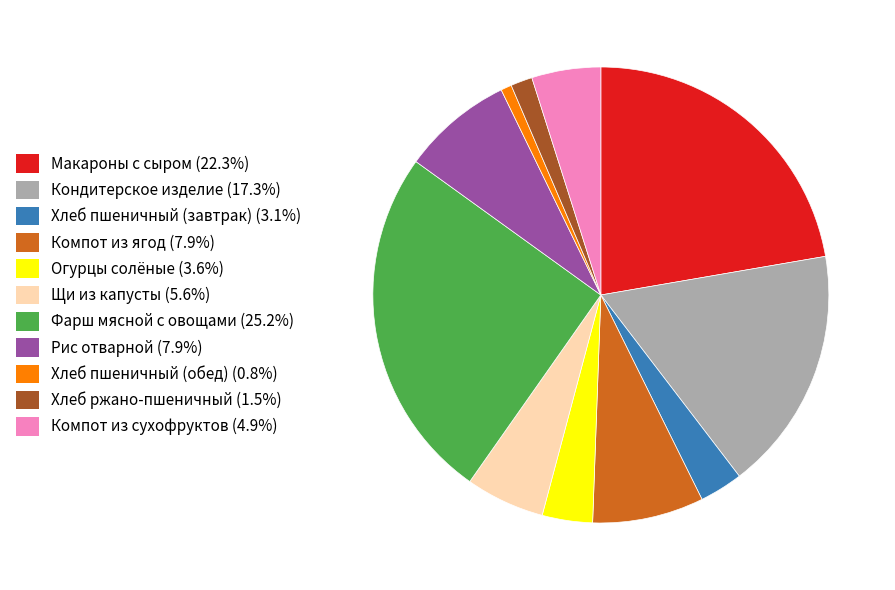

Is it true that Компот из ягод is 1% of the pie?

False